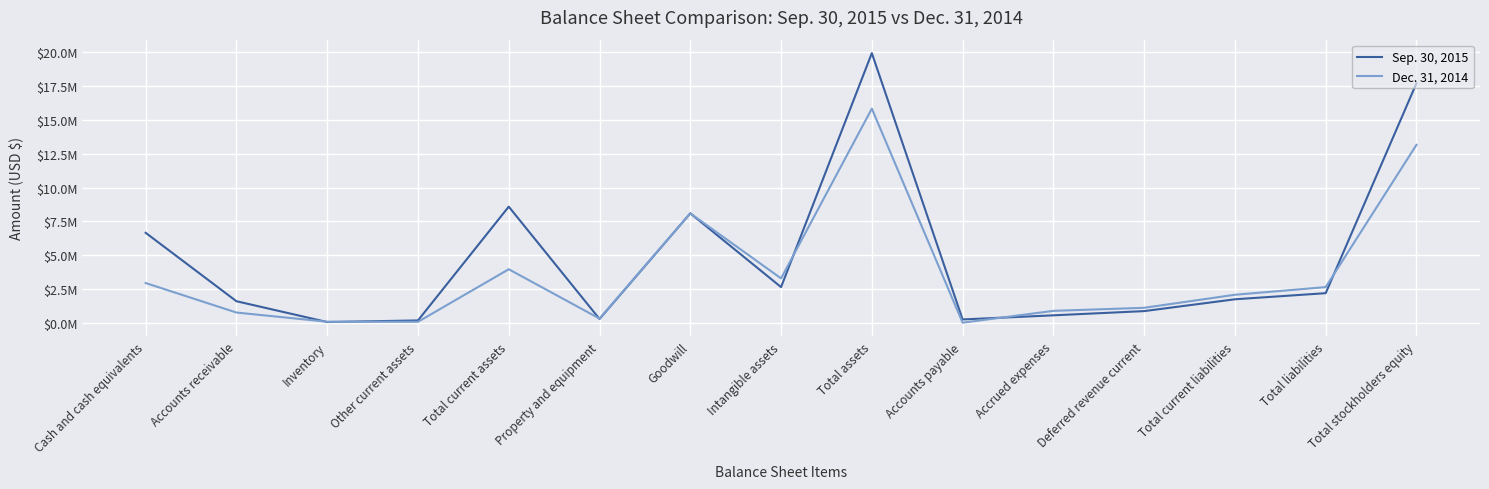

Rank the series by their average value, from highest to lowest.

Sep. 30, 2015, Dec. 31, 2014